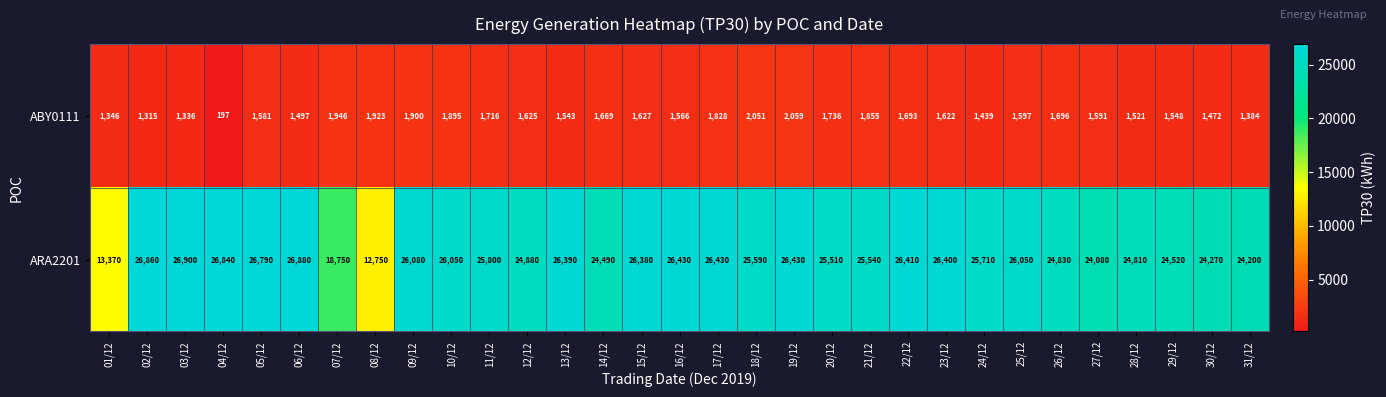

What is the average value of the ABY0111 series?

1606